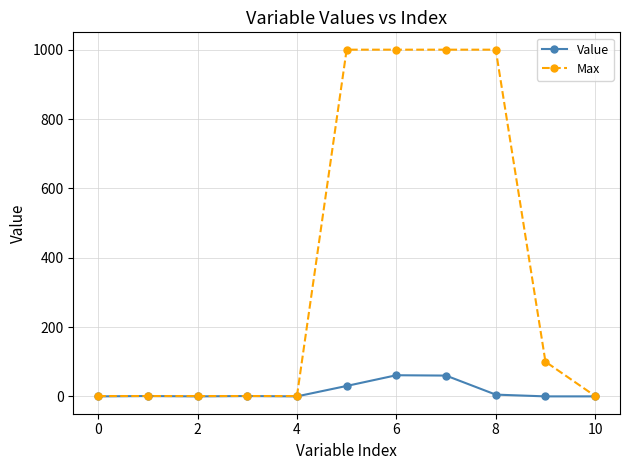

What is the value of the Value point at the 6th from the left?

30.1